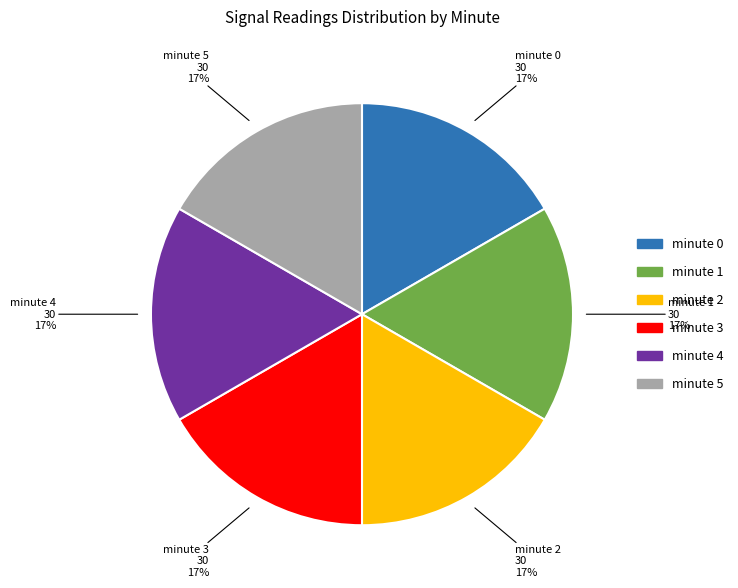

To the nearest percent, what is the average slice percentage?

17%